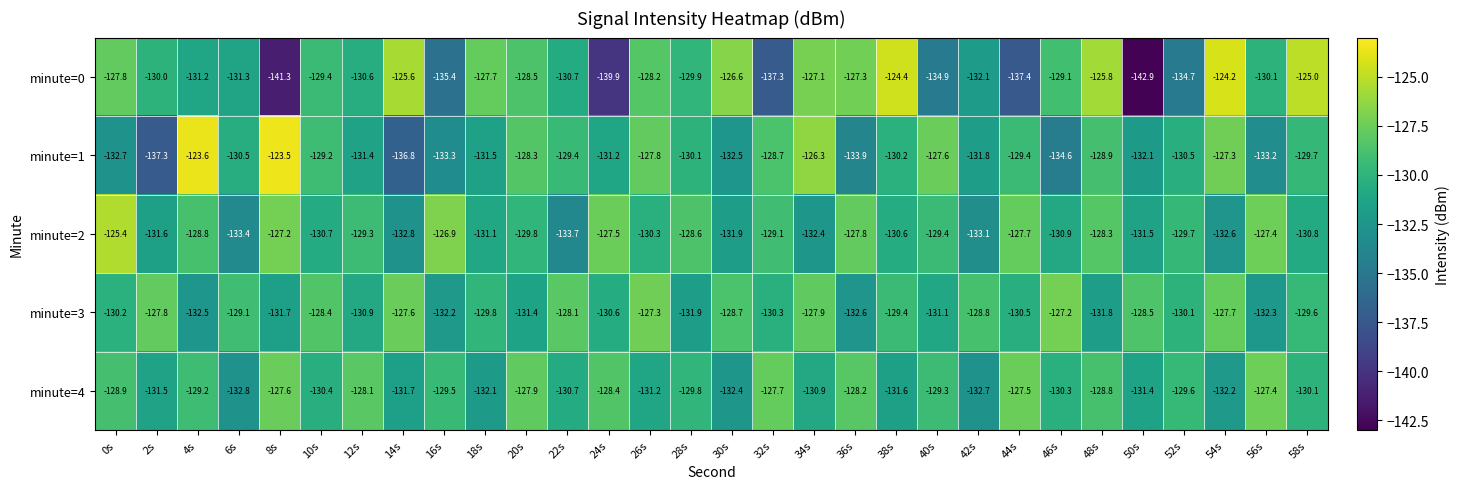

List the series in order of their peak value, highest first.

minute=1, minute=0, minute=2, minute=3, minute=4